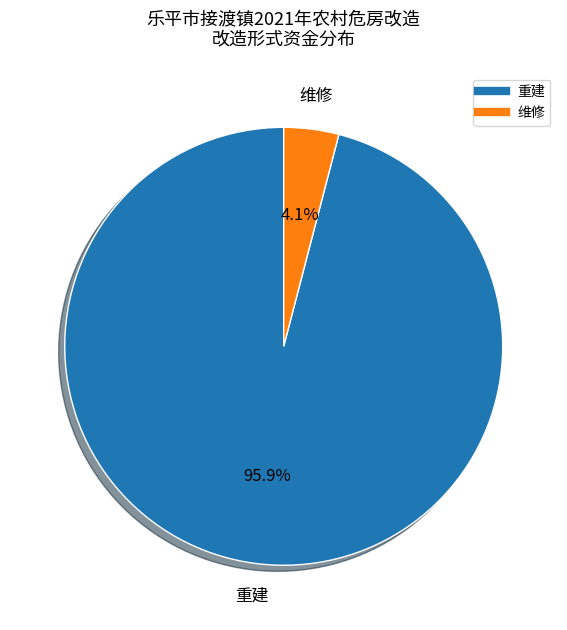

Does any single category account for the majority?

Yes